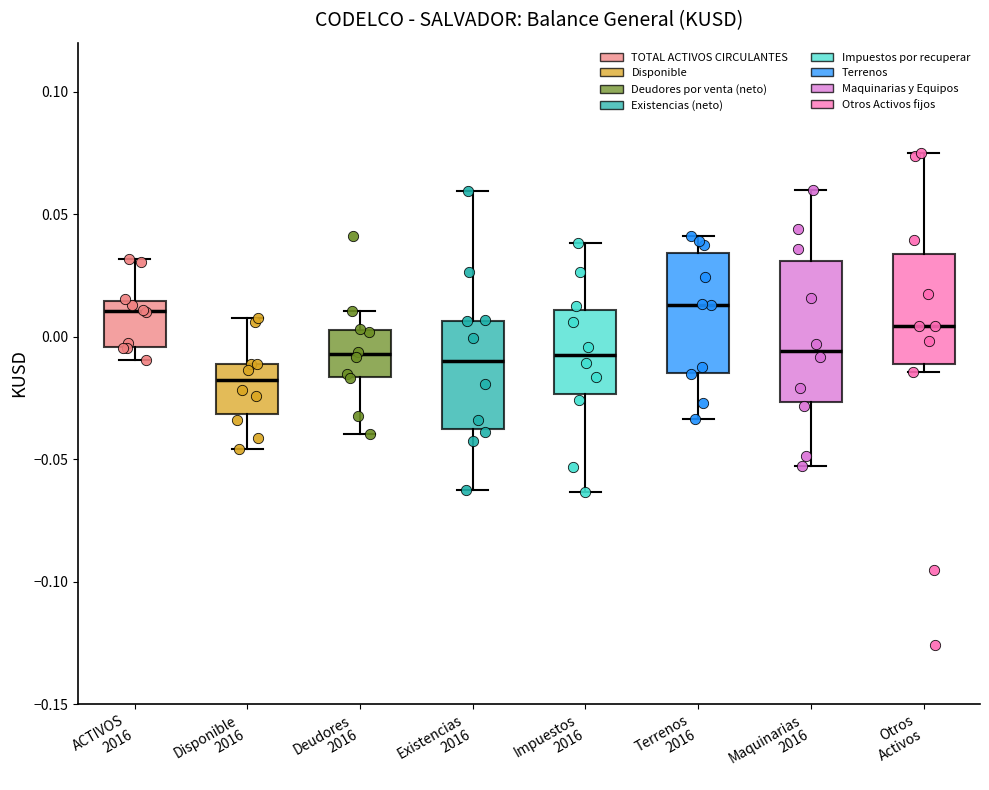

Reading left to right, transcribe this box plot: for each box, give where its median line is, the range the box spans, and where its two whiskers end, as read against the y-axis. The values are not printed on the chart, so give them approximately, as read against the axis.

ACTIVOS 2016: median 0.010, box -0.005 to 0.015, whiskers -0.010 to 0.030
Disponible 2016: median -0.020, box -0.030 to -0.010, whiskers -0.045 to 0.010
Deudores 2016: median -0.005, box -0.015 to 0.005, whiskers -0.040 to 0.010
Existencias 2016: median -0.010, box -0.040 to 0.005, whiskers -0.065 to 0.060
Impuestos 2016: median -0.010, box -0.025 to 0.010, whiskers -0.065 to 0.040
Terrenos 2016: median 0.015, box -0.015 to 0.035, whiskers -0.035 to 0.040
Maquinarias 2016: median -0.005, box -0.025 to 0.030, whiskers -0.055 to 0.060
Otros Activos: median 0.005, box -0.010 to 0.035, whiskers -0.015 to 0.075